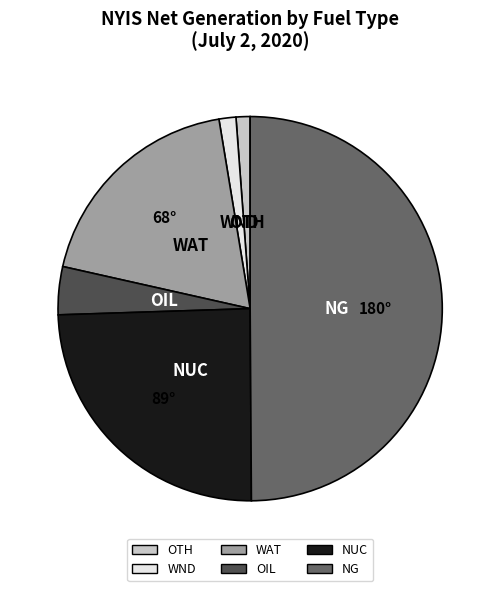

True or false: OTH accounts for 1% of the total.

True